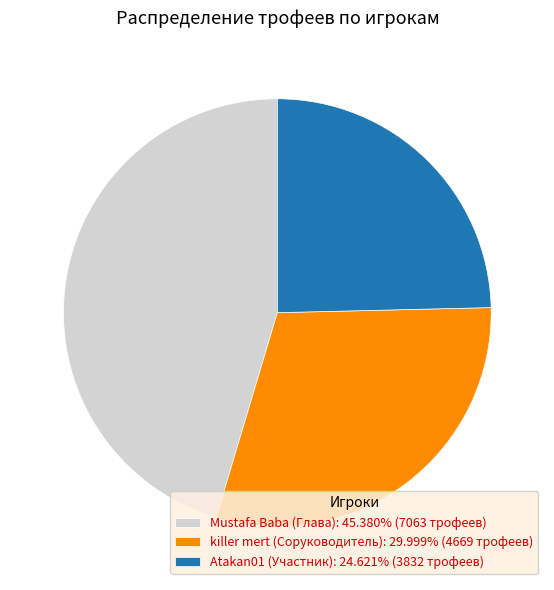

Is Atakan01 (Участник) the majority of the pie?

No